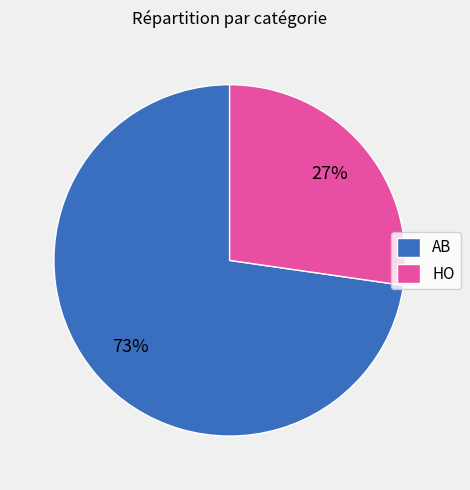

Is there any slice that represents more than half of the pie?

Yes